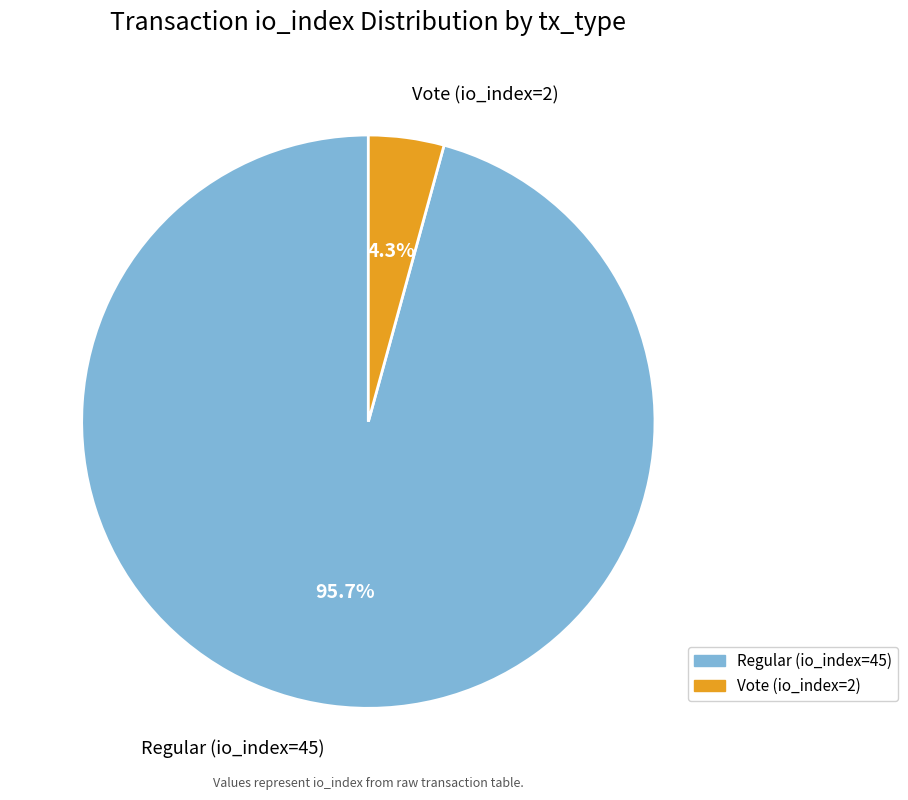

To the nearest percent, what is the combined percentage of Regular (io_index=45) and Vote (io_index=2)?

100%